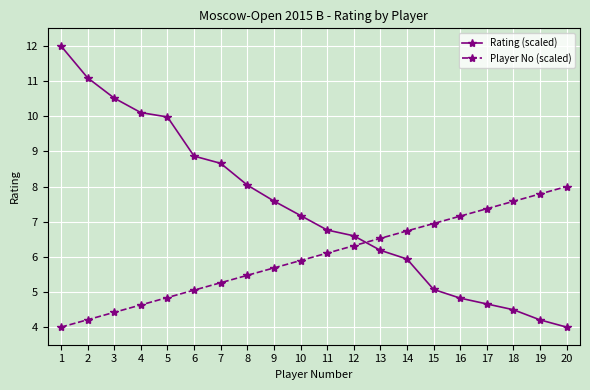

Reading left to right, extract all data points from this chart.

Rating (scaled): 12.0	11.1	10.5	10.1	10.0	8.9	8.7	8.0	7.6	7.2	6.8	6.6	6.2	5.9	5.1	4.8	4.7	4.5	4.2	4.0
Player No (scaled): 4.0	4.2	4.4	4.6	4.8	5.1	5.3	5.5	5.7	5.9	6.1	6.3	6.5	6.7	6.9	7.2	7.4	7.6	7.8	8.0